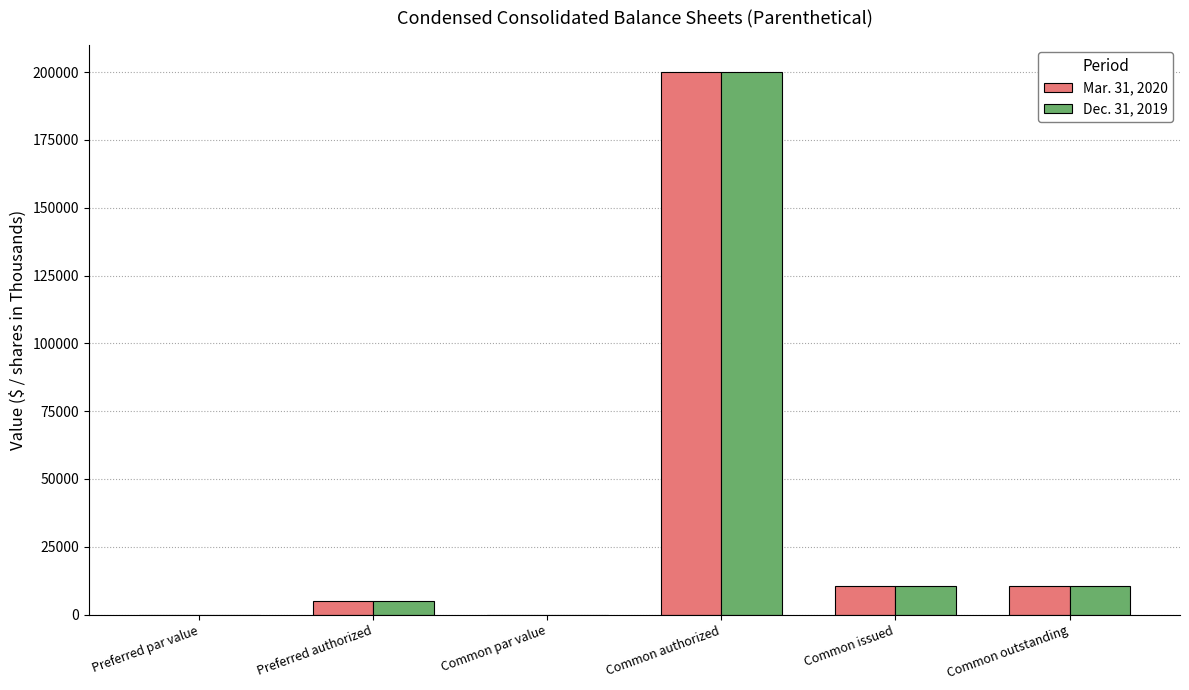

The Mar. 31, 2020 series shows 0.0 at Preferred par value. True or false?

True